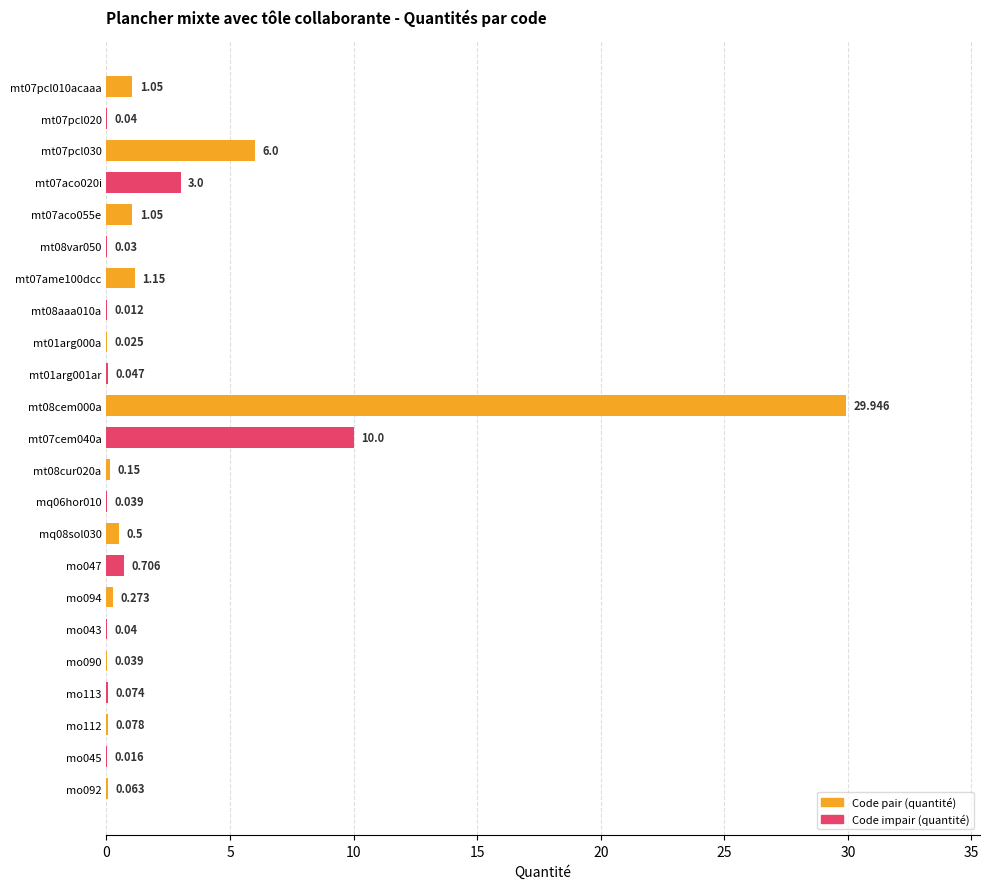

Does the chart contain stacked bars?

No